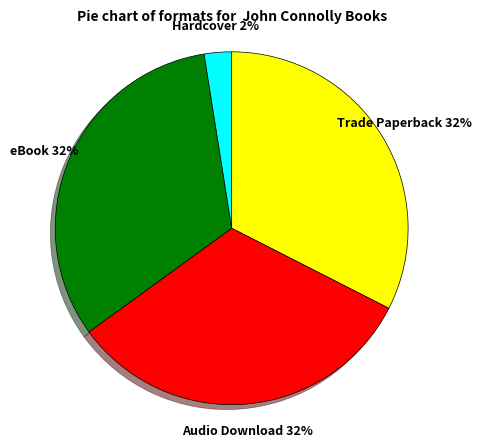

To the nearest percent, what is the average slice percentage?

25%